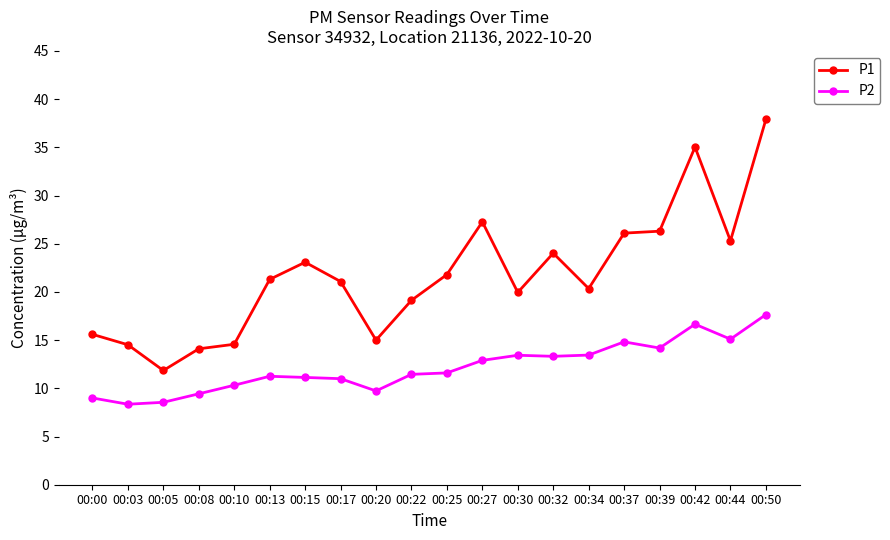

At which category does the chart reach its peak across all series?

00:50